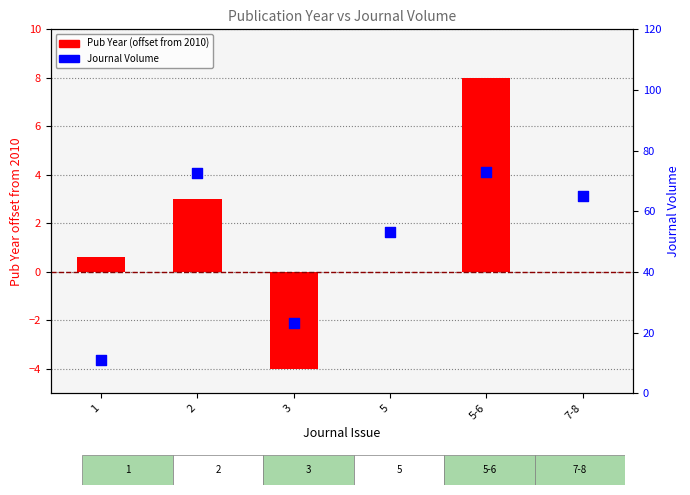

Which series has the widest spread of Y values?

Journal Volume